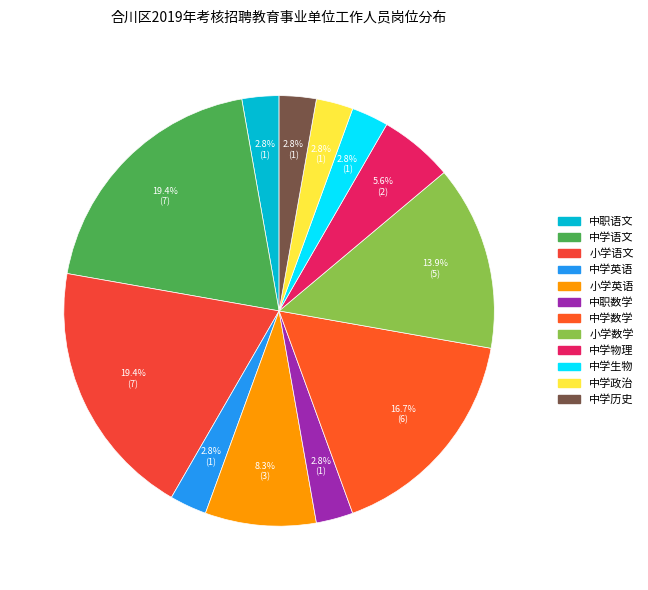

True or false: 中职数学 accounts for 3% of the total.

True